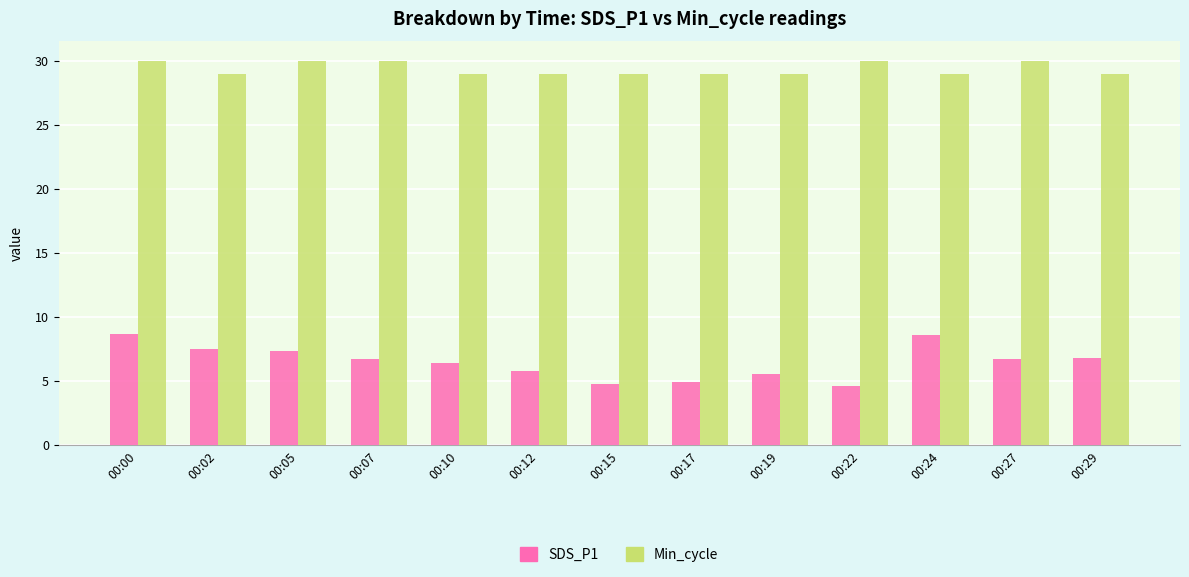

What is the difference between the highest and lowest values at 00:27?

23.3